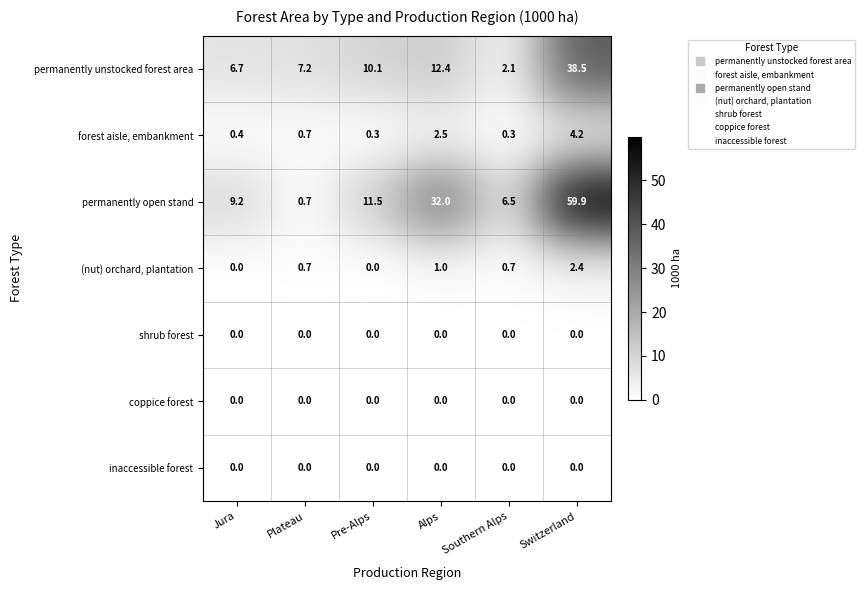

How many series are shown in this chart?

7